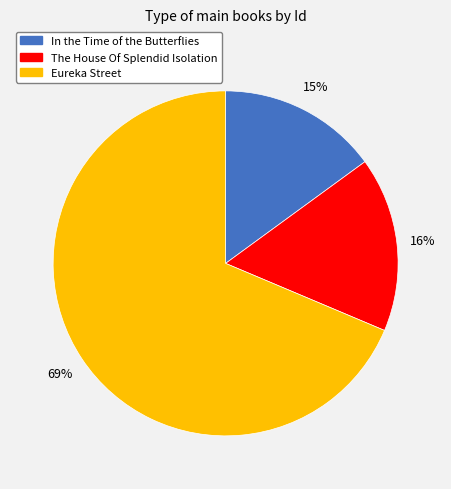

The In the Time of the Butterflies slice represents 15% of the pie. True or false?

True